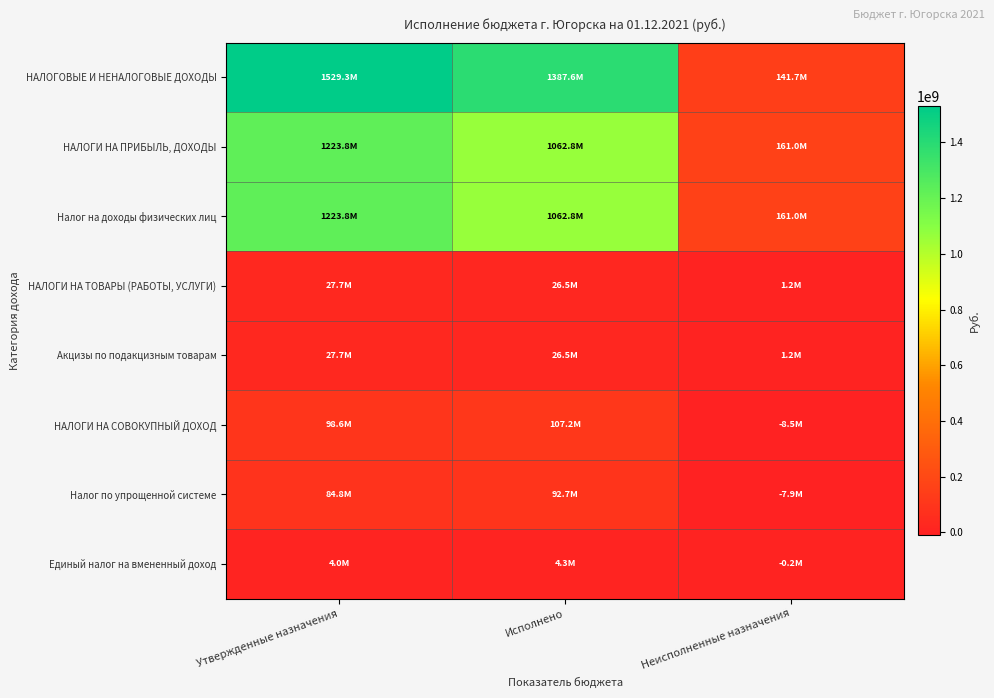

Reading left to right, transcribe all the data shown in this chart.

НАЛОГОВЫЕ И НЕНАЛОГОВЫЕ ДОХОДЫ: Утвержденные назначения=1529254900.0	Исполнено=1387582465.5	Неисполненные назначения=141672434.6
НАЛОГИ НА ПРИБЫЛЬ, ДОХОДЫ: Утвержденные назначения=1223755900.0	Исполнено=1062770463.4	Неисполненные назначения=160985436.6
Налог на доходы физических лиц: Утвержденные назначения=1223755900.0	Исполнено=1062770463.4	Неисполненные назначения=160985436.6
НАЛОГИ НА ТОВАРЫ (РАБОТЫ, УСЛУГИ): Утвержденные назначения=27652000.0	Исполнено=26492923.7	Неисполненные назначения=1159076.3
Акцизы по подакцизным товарам: Утвержденные назначения=27652000.0	Исполнено=26492923.7	Неисполненные назначения=1159076.3
НАЛОГИ НА СОВОКУПНЫЙ ДОХОД: Утвержденные назначения=98644116.5	Исполнено=107178846.9	Неисполненные назначения=-8534730.4
Налог по упрощенной системе: Утвержденные назначения=84843000.0	Исполнено=92693754.9	Неисполненные назначения=-7850754.9
Единый налог на вмененный доход: Утвержденные назначения=4033270.4	Исполнено=4254968.1	Неисполненные назначения=-221697.6